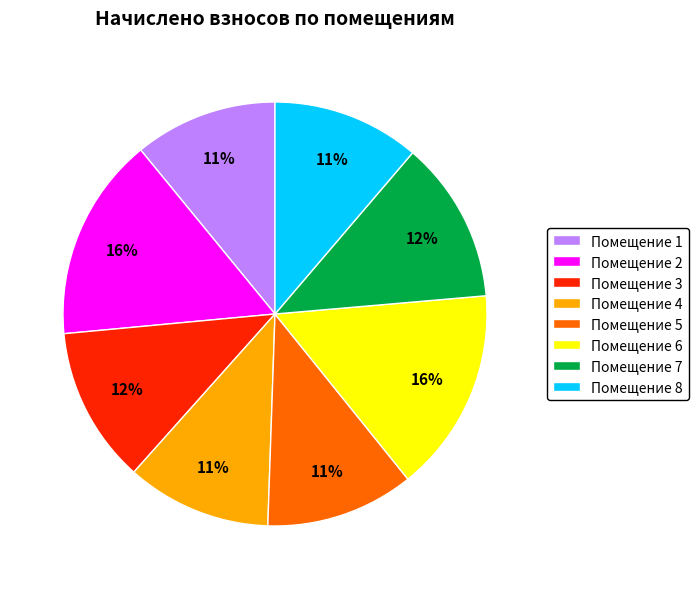

True or false: Помещение 1 accounts for 20% of the total.

False